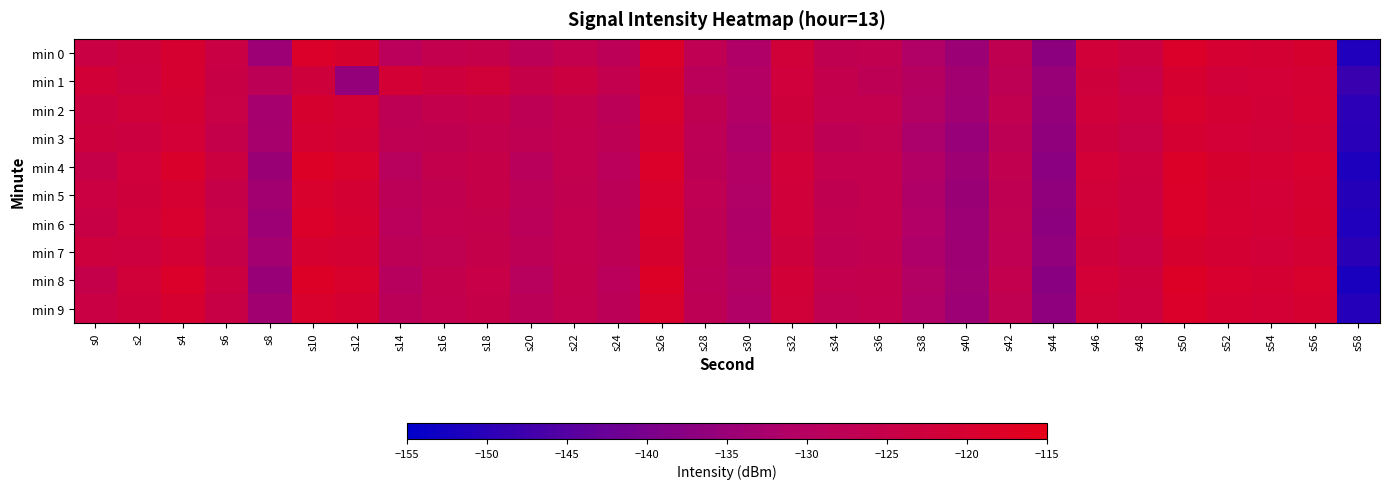

Reading left to right, list all the values displayed in this chart.

min 0: s0=-124.0	s2=-122.8	s4=-119.9	s6=-124.0	s8=-134.3	s10=-118.5	s12=-119.8	s14=-128.5	s16=-126.2	s18=-125.4	s20=-128.3	s22=-126.2	s24=-127.9	s26=-118.7	s28=-127.2	s30=-131.4	s32=-121.8	s34=-126.8	s36=-126.3	s38=-131.1	s40=-134.6	s42=-126.9	s44=-136.9	s46=-121.5	s48=-123.1	s50=-118.5	s52=-120.1	s54=-120.7	s56=-119.7	s58=-151.2
min 1: s0=-121.3	s2=-122.9	s4=-119.9	s6=-124.5	s8=-127.8	s10=-122.5	s12=-135.7	s14=-120.9	s16=-122.5	s18=-121.7	s20=-125.0	s22=-123.5	s24=-126.1	s26=-119.8	s28=-128.3	s30=-130.2	s32=-122.1	s34=-125.7	s36=-127.4	s38=-129.8	s40=-133.5	s42=-127.2	s44=-135.1	s46=-122.3	s48=-124.6	s50=-119.9	s52=-121.5	s54=-121.1	s56=-120.4	s58=-148.2
min 2: s0=-123.5	s2=-121.8	s4=-120.5	s6=-124.2	s8=-133.1	s10=-119.7	s12=-120.9	s14=-127.4	s16=-125.6	s18=-124.9	s20=-127.5	s22=-125.7	s24=-128.1	s26=-119.2	s28=-126.8	s30=-130.9	s32=-122.4	s34=-126.1	s36=-125.8	s38=-130.6	s40=-133.9	s42=-126.3	s44=-135.7	s46=-121.9	s48=-123.6	s50=-119.1	s52=-120.7	s54=-121.3	s56=-120.1	s58=-149.8
min 3: s0=-122.8	s2=-123.4	s4=-121.1	s6=-125.3	s8=-132.7	s10=-120.2	s12=-121.4	s14=-126.9	s16=-126.8	s18=-125.7	s20=-126.9	s22=-126.1	s24=-127.5	s26=-120.1	s28=-127.6	s30=-131.7	s32=-123.1	s34=-127.3	s36=-126.7	s38=-131.9	s40=-135.2	s42=-127.5	s44=-136.4	s46=-122.7	s48=-124.1	s50=-120.3	s52=-121.2	s54=-121.8	s56=-120.9	s58=-150.1
min 4: s0=-125.1	s2=-122.1	s4=-118.9	s6=-123.5	s8=-134.8	s10=-118.1	s12=-119.3	s14=-129.1	s16=-125.7	s18=-124.8	s20=-128.8	s22=-125.9	s24=-128.5	s26=-118.3	s28=-127.8	s30=-130.8	s32=-121.5	s34=-126.2	s36=-125.9	s38=-130.8	s40=-134.2	s42=-126.4	s44=-137.2	s46=-121.2	s48=-122.9	s50=-118.2	s52=-119.7	s54=-120.4	s56=-119.4	s58=-151.6
min 5: s0=-123.7	s2=-122.5	s4=-120.1	s6=-124.7	s8=-133.5	s10=-119.3	s12=-120.5	s14=-127.9	s16=-126.4	s18=-125.1	s20=-127.9	s22=-126.4	s24=-128.0	s26=-119.5	s28=-127.1	s30=-131.2	s32=-122.0	s34=-126.8	s36=-126.2	s38=-131.3	s40=-134.7	s42=-126.9	s44=-136.2	s46=-121.7	s48=-123.3	s50=-118.7	s52=-120.3	s54=-121.0	s56=-120.0	s58=-150.5
min 6: s0=-124.3	s2=-121.9	s4=-119.6	s6=-124.1	s8=-134.4	s10=-118.7	s12=-120.0	s14=-128.7	s16=-126.0	s18=-125.5	s20=-128.4	s22=-126.0	s24=-127.7	s26=-118.9	s28=-127.3	s30=-131.5	s32=-121.9	s34=-126.5	s36=-126.0	s38=-131.0	s40=-134.5	s42=-126.7	s44=-136.9	s46=-121.4	s48=-123.2	s50=-118.6	s52=-120.1	s54=-120.8	s56=-119.7	s58=-151.2
min 7: s0=-122.6	s2=-123.1	s4=-120.8	s6=-124.9	s8=-133.2	s10=-119.9	s12=-120.7	s14=-127.6	s16=-126.6	s18=-125.3	s20=-127.6	s22=-125.8	s24=-127.4	s26=-119.8	s28=-127.5	s30=-131.4	s32=-122.7	s34=-127.0	s36=-126.5	s38=-131.6	s40=-134.1	s42=-127.1	s44=-136.0	s46=-122.5	s48=-123.8	s50=-119.8	s52=-120.6	s54=-121.5	s56=-120.5	s58=-149.9
min 8: s0=-125.4	s2=-121.7	s4=-118.7	s6=-123.3	s8=-135.1	s10=-117.9	s12=-119.1	s14=-129.3	s16=-125.5	s18=-124.6	s20=-129.1	s22=-125.7	s24=-128.7	s26=-118.1	s28=-127.9	s30=-130.6	s32=-121.3	s34=-126.0	s36=-125.7	s38=-130.6	s40=-134.0	s42=-126.2	s44=-137.4	s46=-121.0	s48=-122.7	s50=-118.0	s52=-119.5	s54=-120.2	s56=-119.2	s58=-151.9
min 9: s0=-123.9	s2=-122.3	s4=-119.9	s6=-124.5	s8=-133.7	s10=-119.1	s12=-120.3	s14=-128.1	s16=-126.2	s18=-124.9	s20=-128.1	s22=-126.2	s24=-128.2	s26=-119.3	s28=-127.2	s30=-131.1	s32=-121.8	s34=-126.6	s36=-126.0	s38=-131.1	s40=-134.5	s42=-126.7	s44=-136.7	s46=-121.6	s48=-123.1	s50=-118.5	s52=-120.1	s54=-120.9	s56=-119.9	s58=-150.7